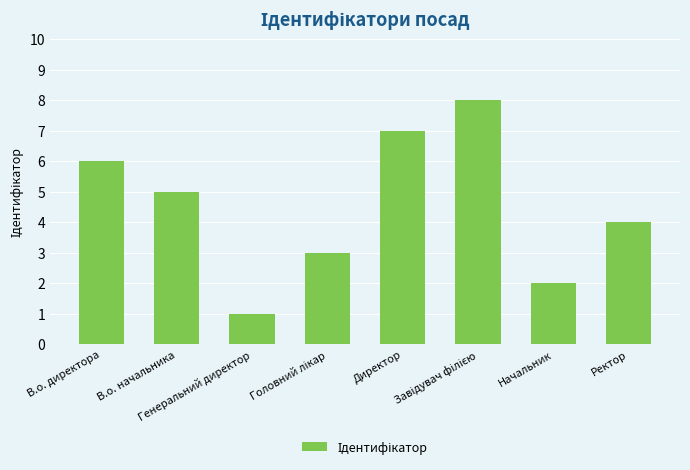

True or false: the data shows 5 at В.о. начальника.

True